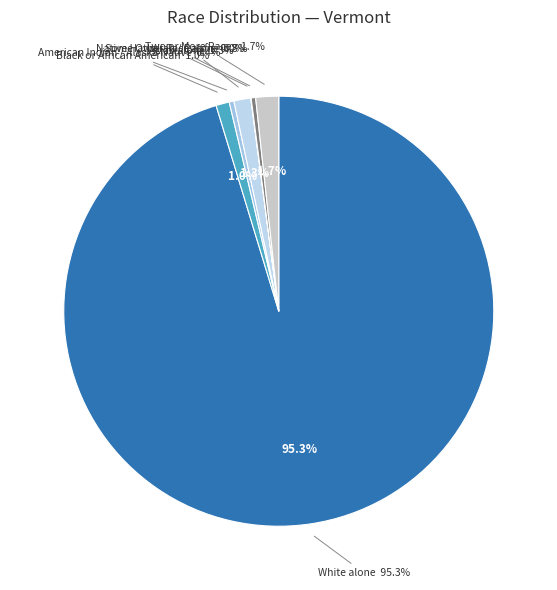

Does any single category account for the majority?

Yes